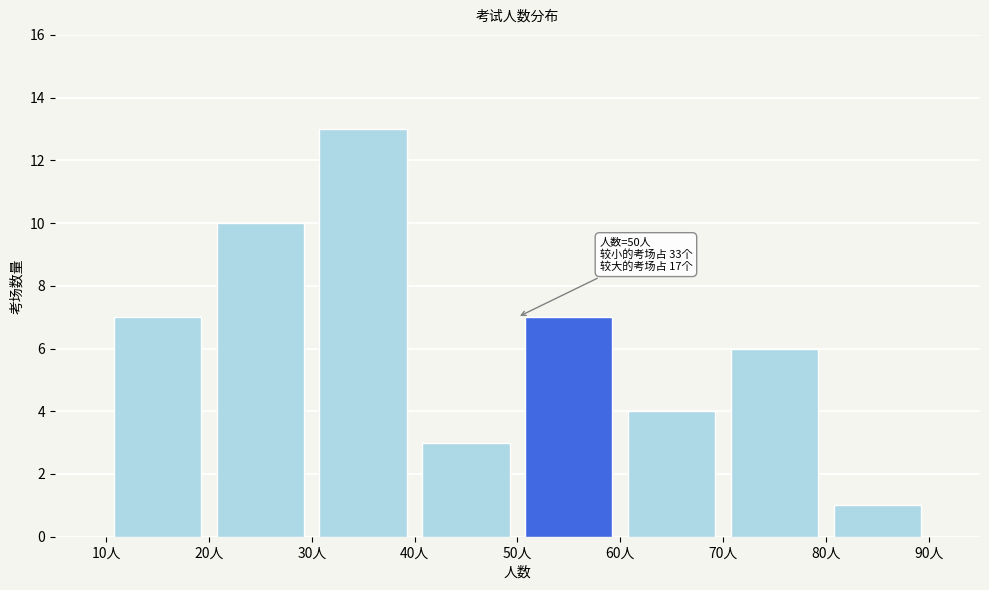

Which range on the x-axis has the tallest bar?

30 to 40